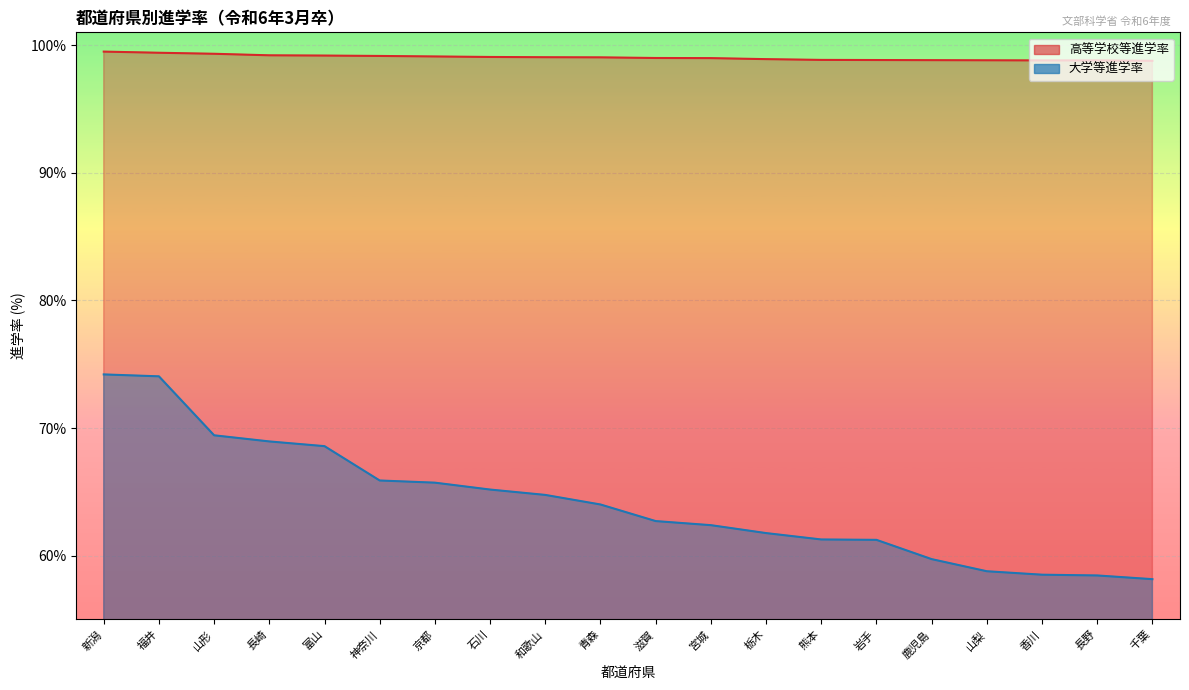

Reading left to right, list all the values displayed in this chart.

高等学校等進学率: 新潟=99.5	福井=99.4	山形=99.3	長崎=99.2	富山=99.2	神奈川=99.2	京都=99.1	石川=99.1	和歌山=99.0	青森=99.0	滋賀=99.0	宮城=99.0	栃木=98.9	熊本=98.8	岩手=98.8	鹿児島=98.8	山梨=98.8	香川=98.8	長野=98.8	千葉=98.8
大学等進学率: 新潟=74.2	福井=74.0	山形=69.4	長崎=69.0	富山=68.6	神奈川=65.9	京都=65.7	石川=65.2	和歌山=64.8	青森=64.0	滋賀=62.7	宮城=62.4	栃木=61.8	熊本=61.3	岩手=61.2	鹿児島=59.7	山梨=58.8	香川=58.5	長野=58.5	千葉=58.2